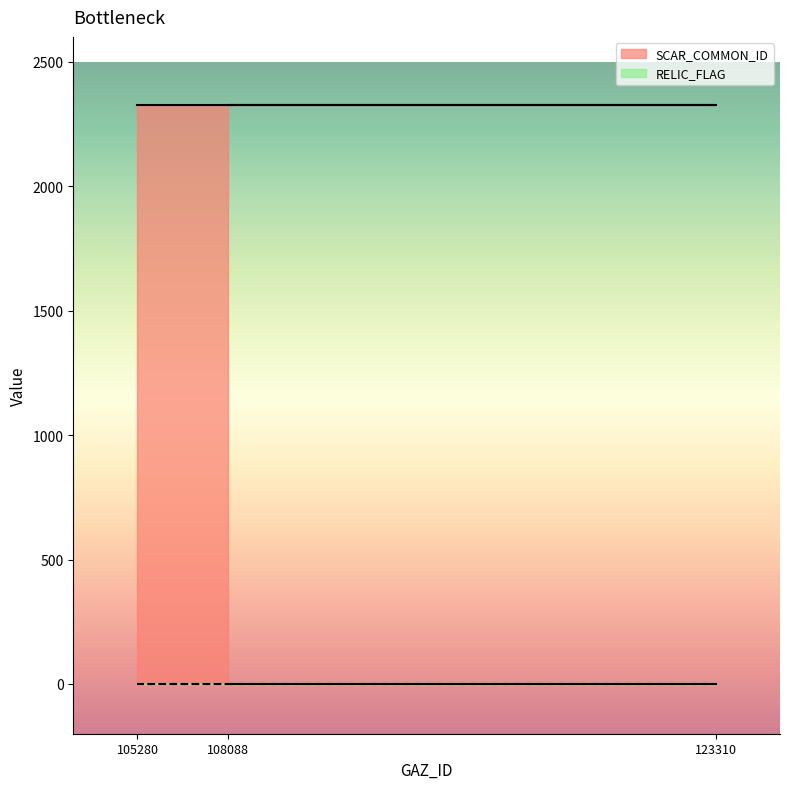

What is the greatest value displayed?

2328